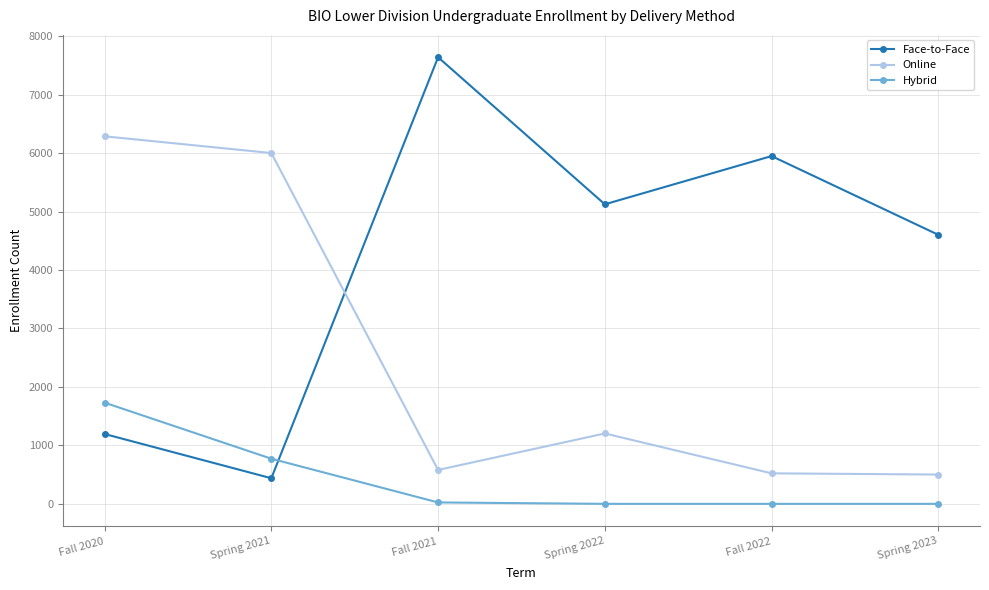

At which category does Online reach its first local valley?

Fall 2021